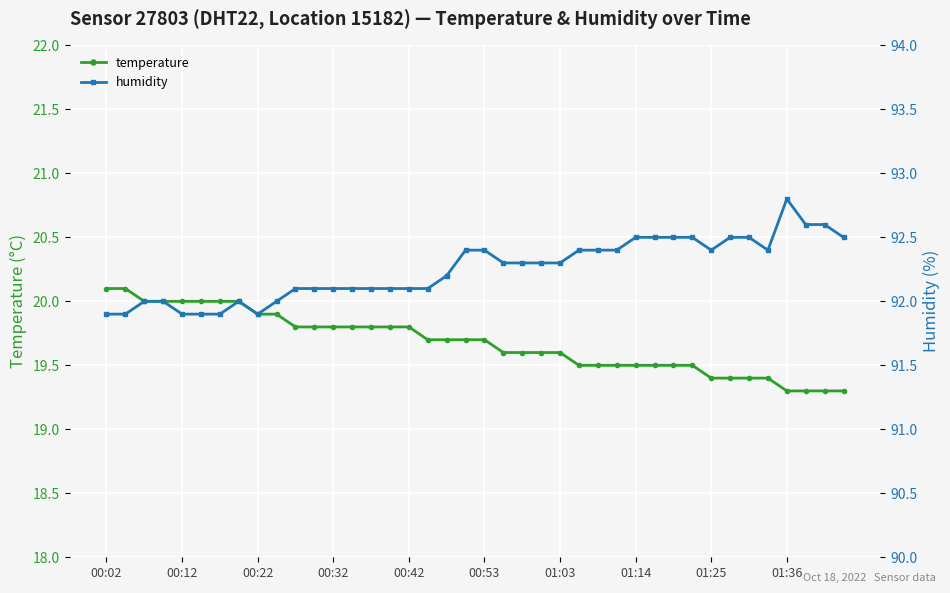

The temperature series shows 11.8 at 31. True or false?

False